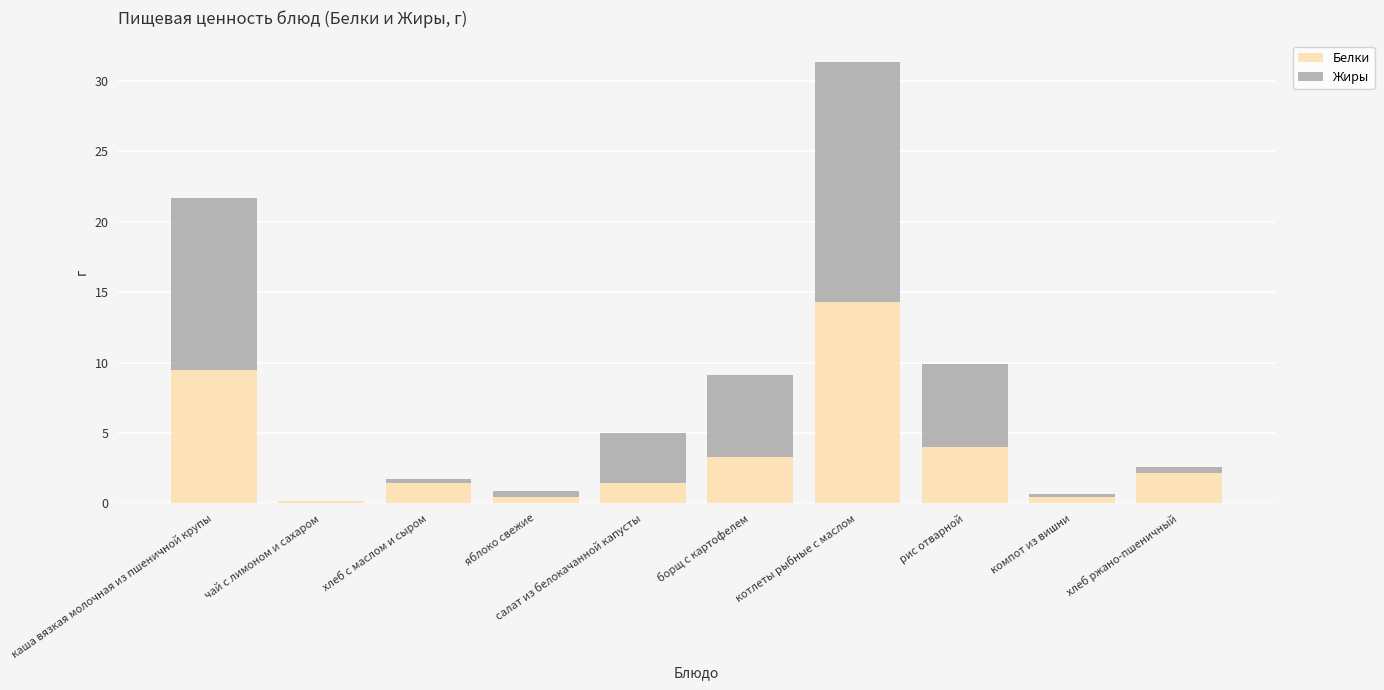

What is the highest value of the Белки series?

14.3